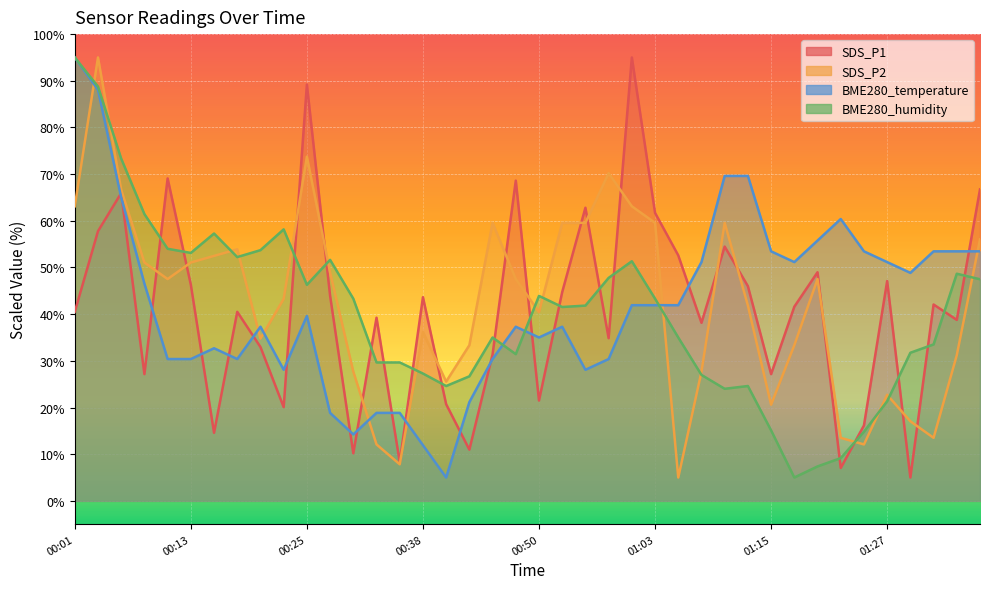

At which category is the sum across all series the highest?

00:03